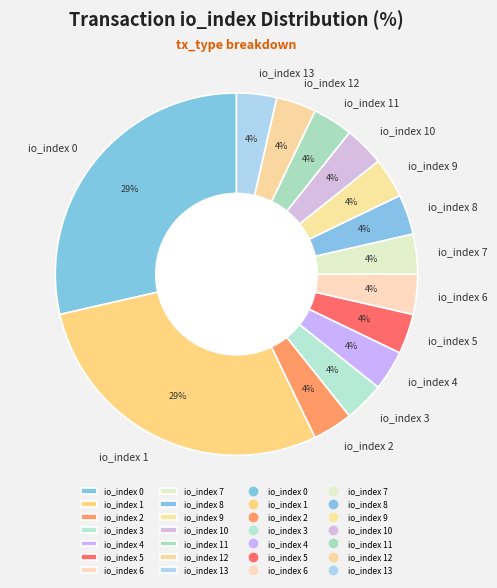

Approximately how many times larger is the value at io_index 11 compared to io_index 10?

1.0